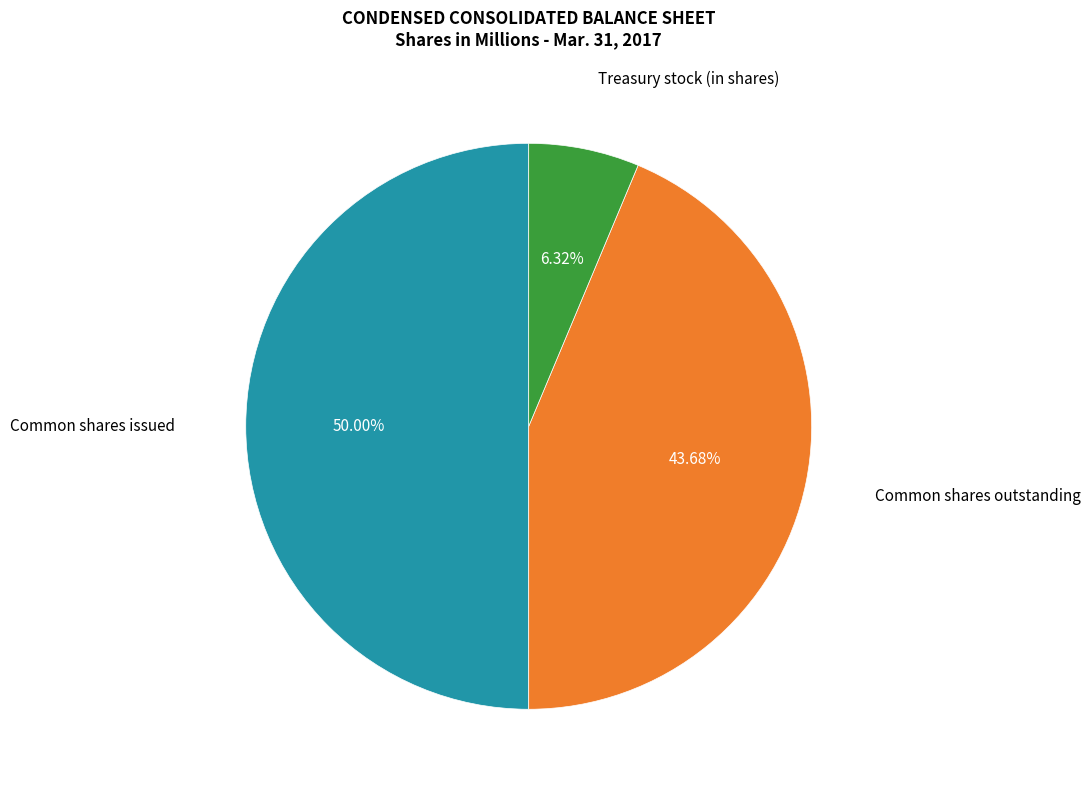

Count the number of slices in the pie.

3